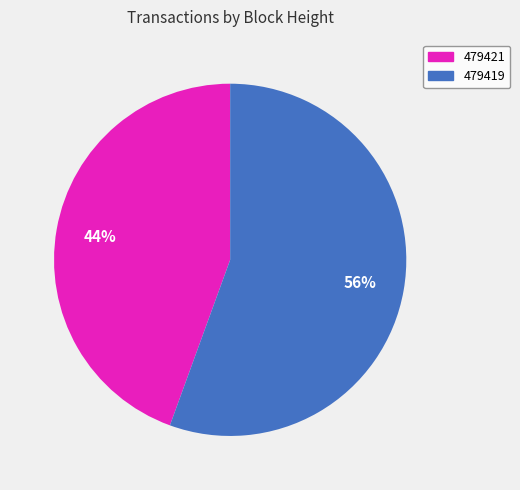

Is 479421 the majority of the pie?

No